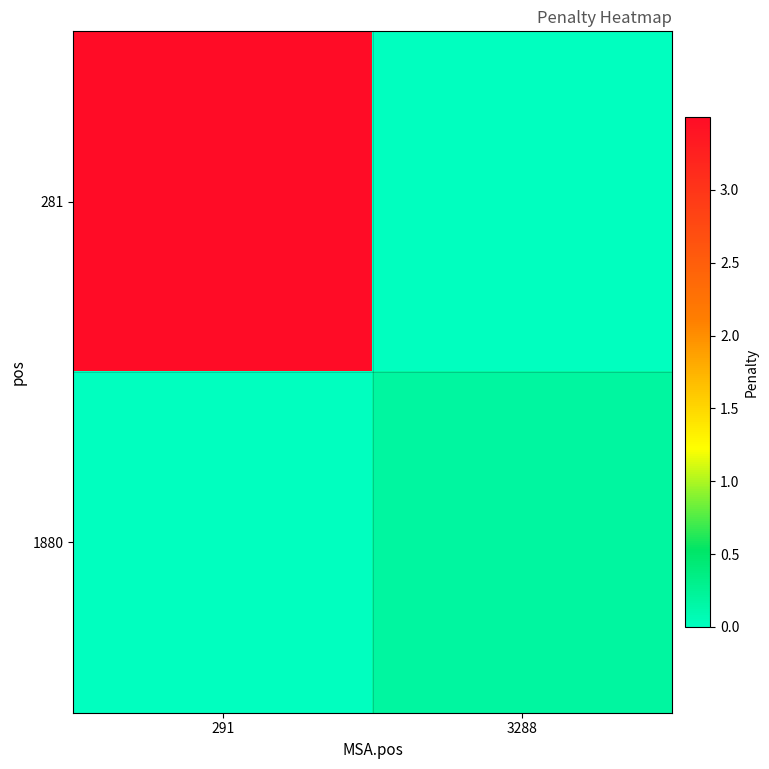

At 291, list the series in order from largest to smallest.

281, 1880